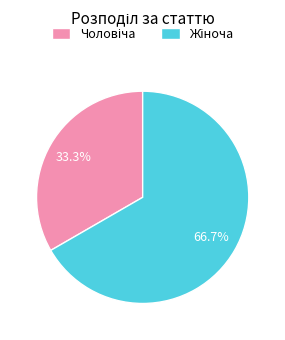

Is there any slice that represents more than half of the pie?

Yes